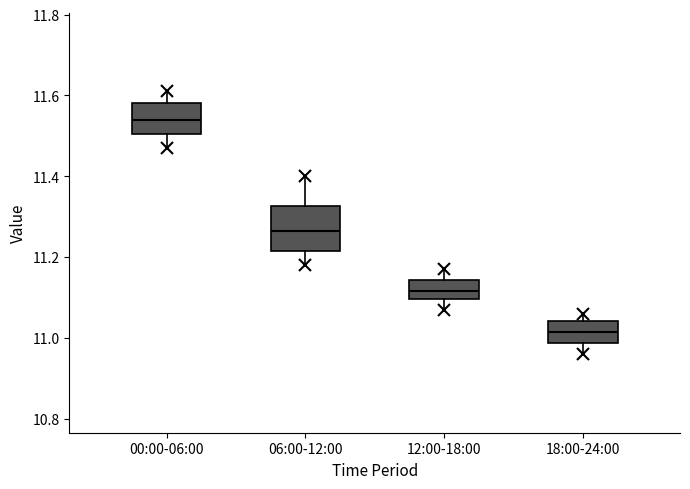

Reading left to right, transcribe this box plot: for each box, give where its median line is, the range the box spans, and where its two whiskers end, as read against the y-axis. The values are not printed on the chart, so give them approximately, as read against the axis.

00:00-06:00: median 11.54, box 11.50 to 11.58, whiskers 11.48 to 11.62
06:00-12:00: median 11.26, box 11.22 to 11.32, whiskers 11.18 to 11.40
12:00-18:00: median 11.12, box 11.10 to 11.14, whiskers 11.08 to 11.18
18:00-24:00: median 11.02, box 10.98 to 11.04, whiskers 10.96 to 11.06